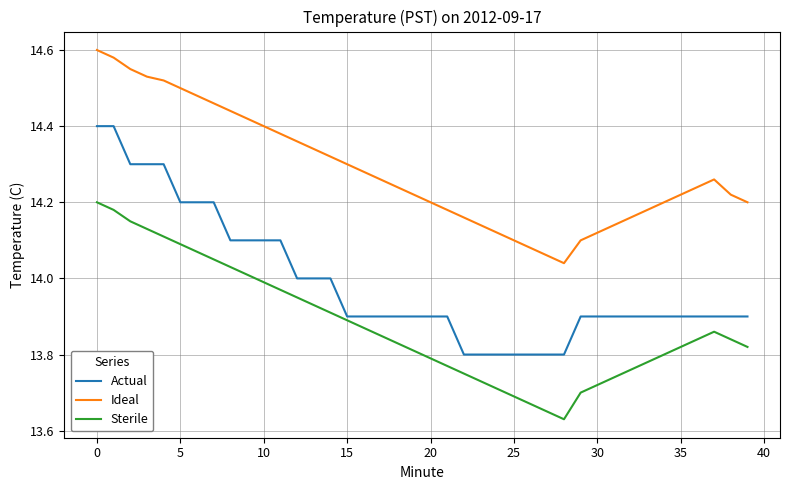

True or false: Sterile and Ideal intersect in this chart.

False